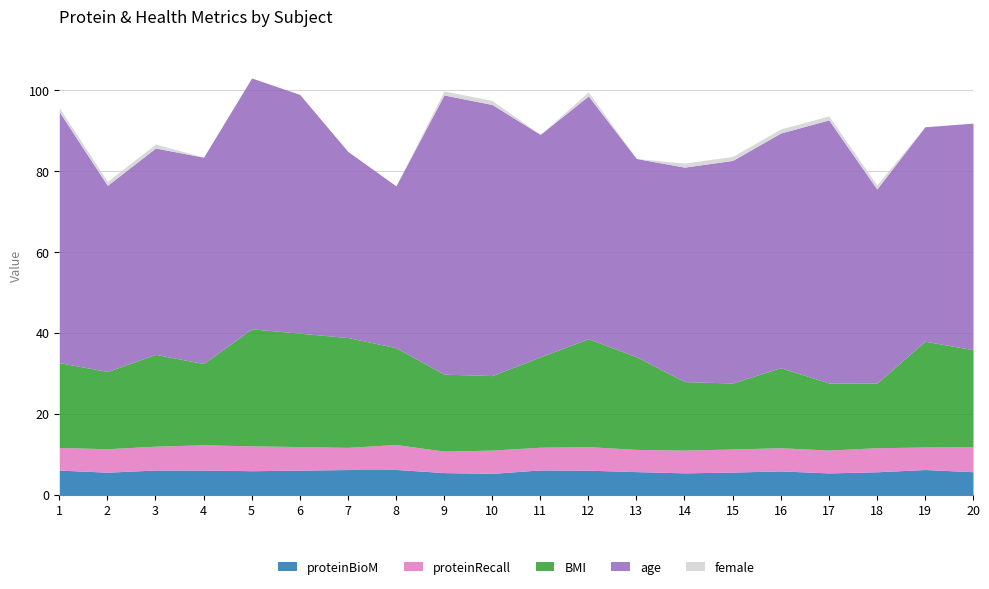

Is the value of proteinBioM at 3 greater than the value of female at 3?

Yes